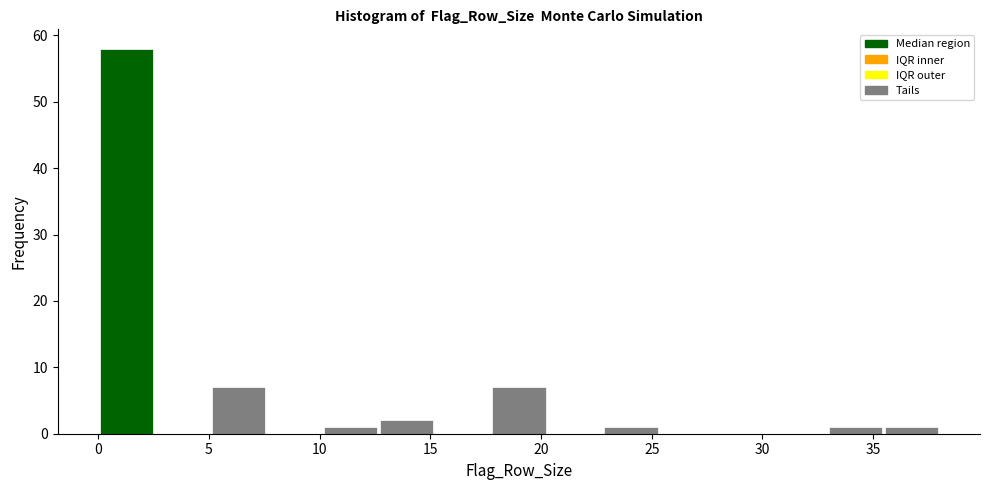

Reading left to right, transcribe this chart: for each bar, give the range it covers on the x-axis and its height. Neither the bar edges nor the heights are printed on the chart, so give them approximately, as read against the axes.

0.0 to 2.5: 58
2.5 to 5.0: 0
5.0 to 7.5: 7
7.5 to 10.0: 0
10.0 to 12.5: 1
12.5 to 15.0: 2
15.0 to 17.5: 0
17.5 to 20.5: 7
20.5 to 23.0: 0
23.0 to 25.5: 1
25.5 to 28.0: 0
28.0 to 30.5: 0
30.5 to 33.0: 0
33.0 to 35.5: 1
35.5 to 38.0: 1